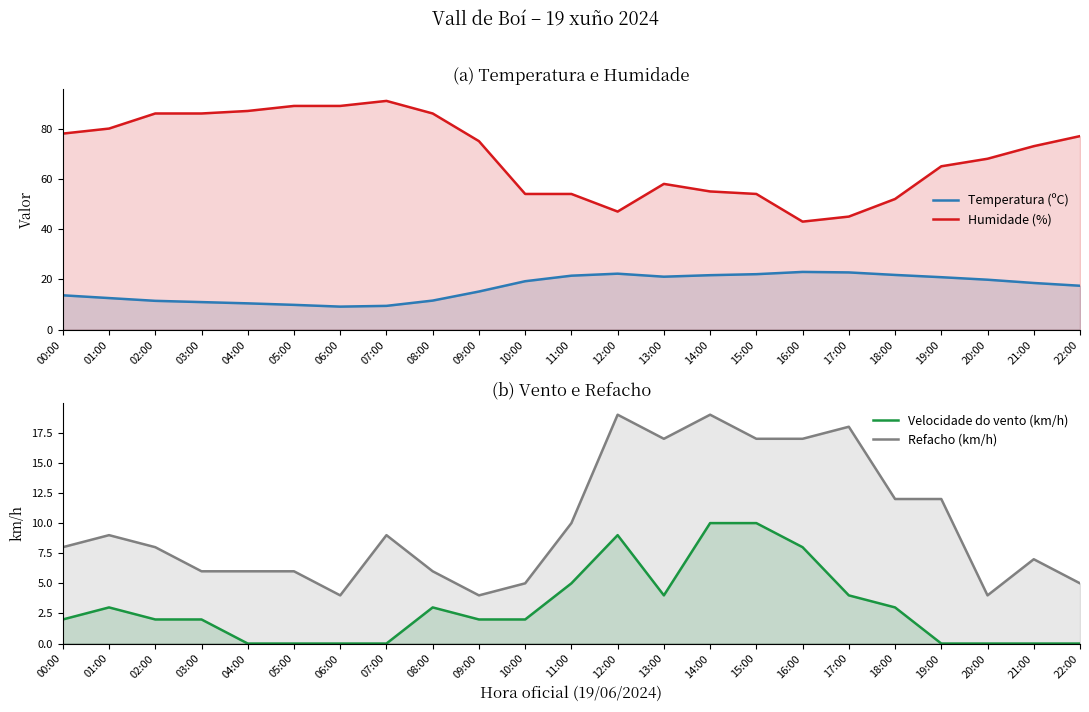

What is the value of the Humidade (%) point at the 20th from the left?

65.0